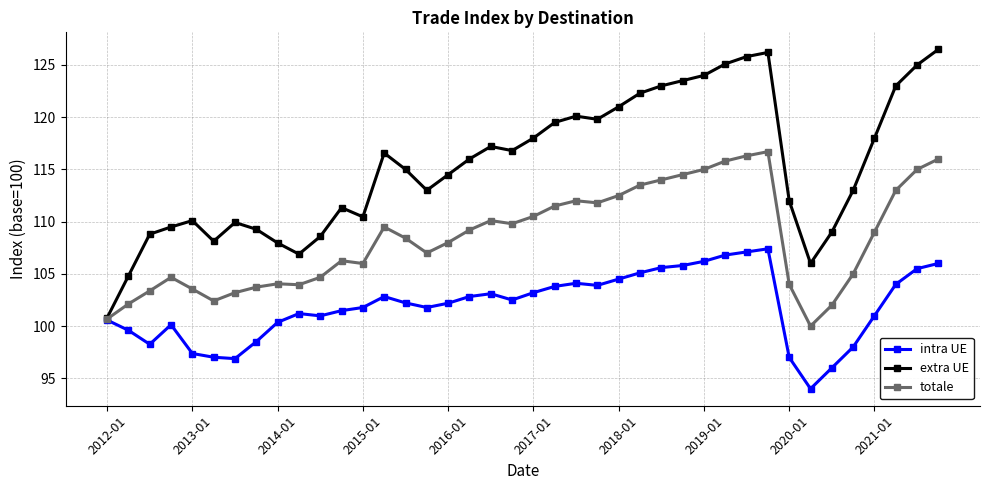

What are all the series names shown in the legend?

intra UE, extra UE, totale